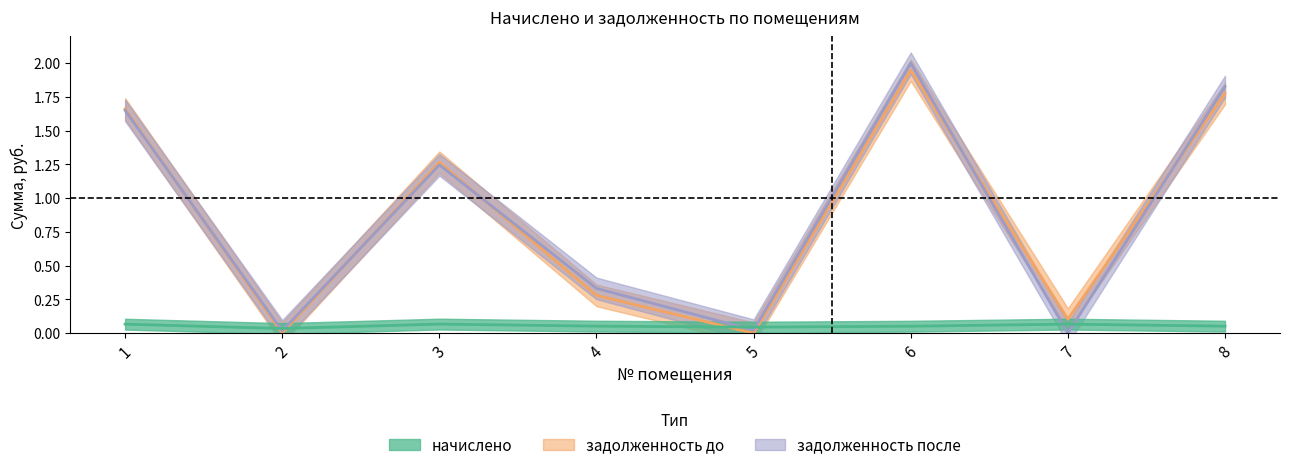

Which series has the widest spread of values?

задолженность_после